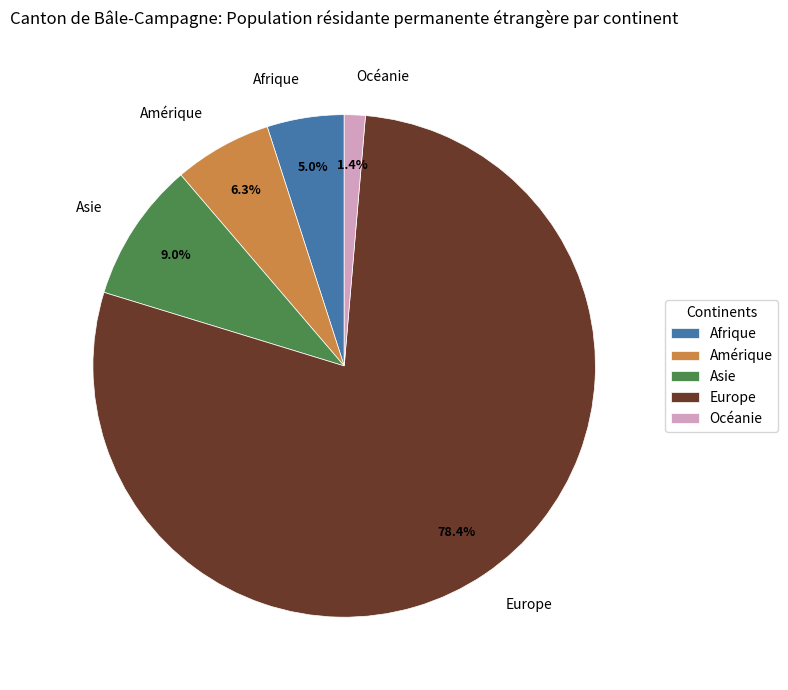

Does Europe represent more than half of the total?

Yes